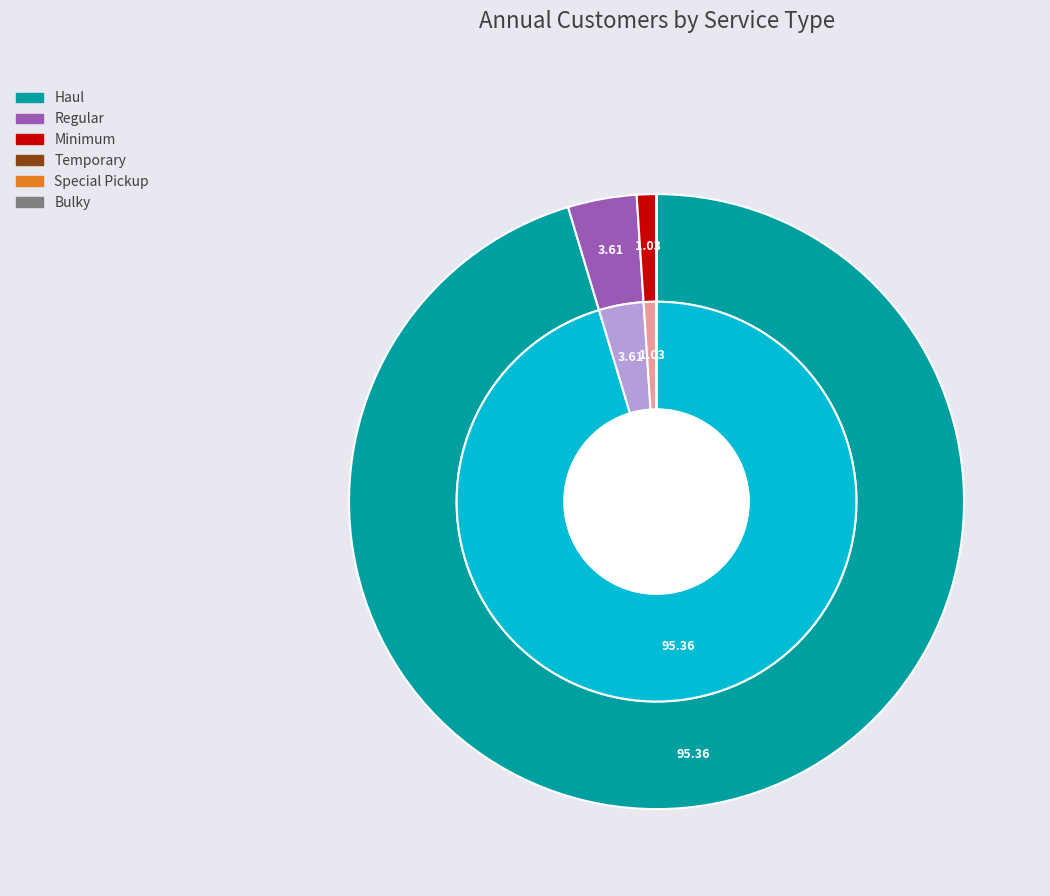

Between Temporary and Minimum, which is larger?

Minimum